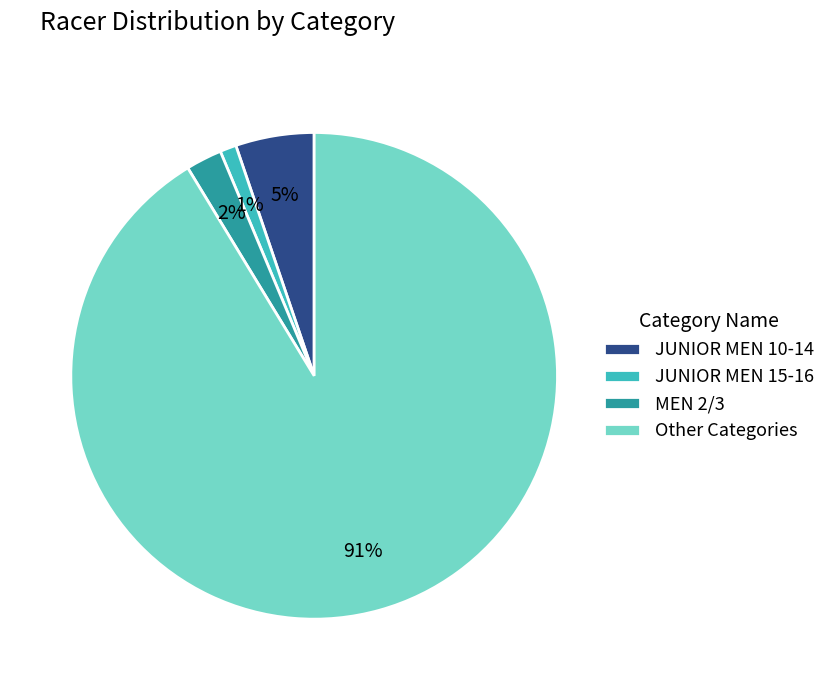

Combined, do JUNIOR MEN 10-14 and Other Categories account for over 50%?

Yes